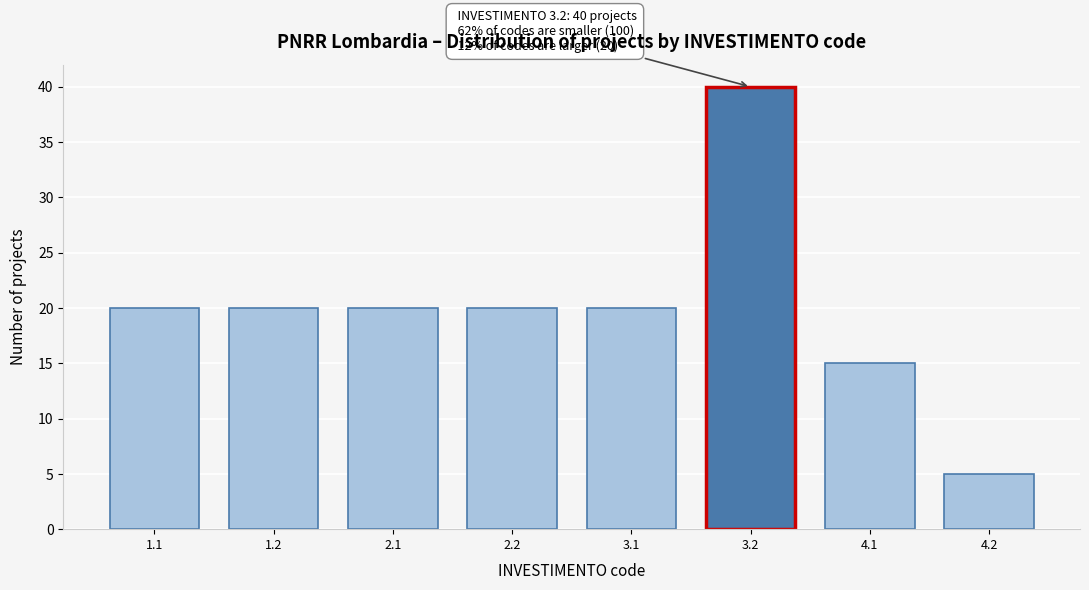

Reading left to right, what are all the values shown in this chart?

20	20	20	20	20	40	15	5